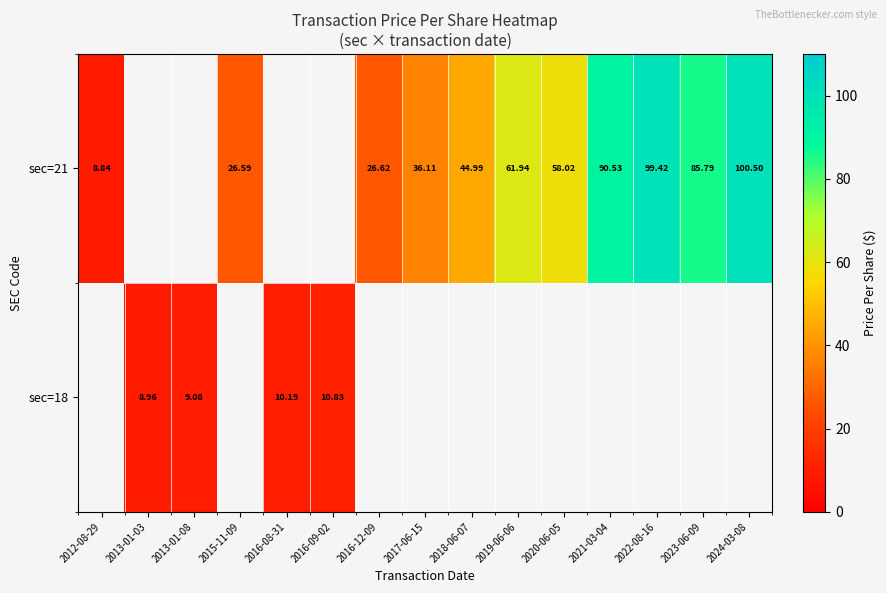

List the series in order of their overall mean, highest first.

sec=21, sec=18